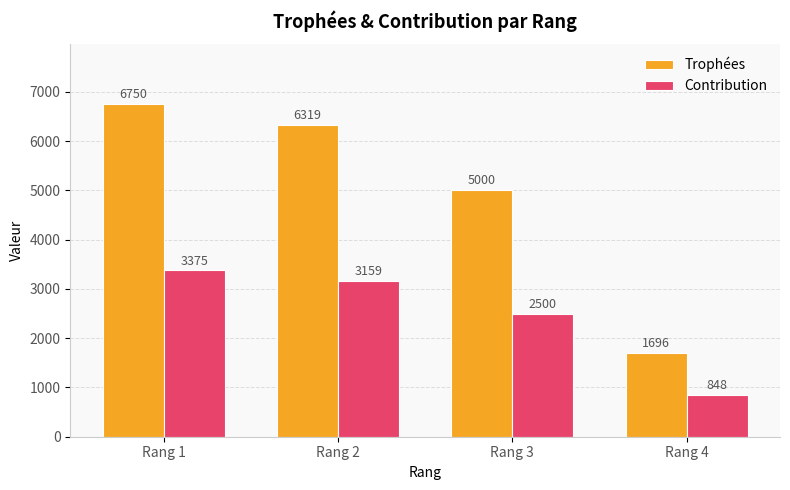

Which series changed the most between Rang 2 and Rang 4?

Trophées